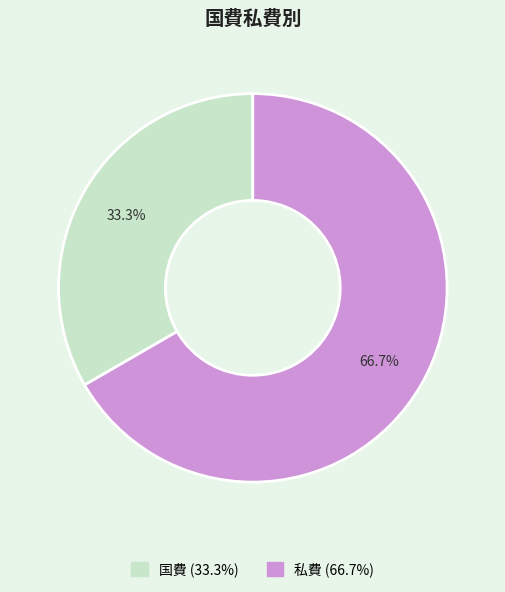

How much of the chart is everything except 私費?

33.3%